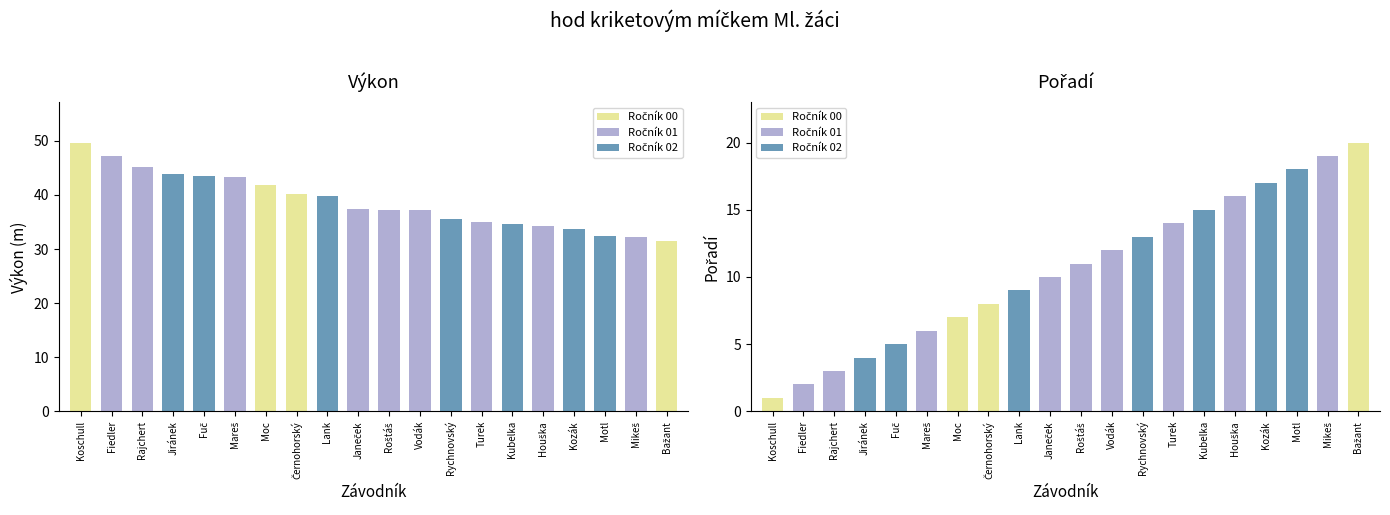

Does the chart contain any negative values?

No